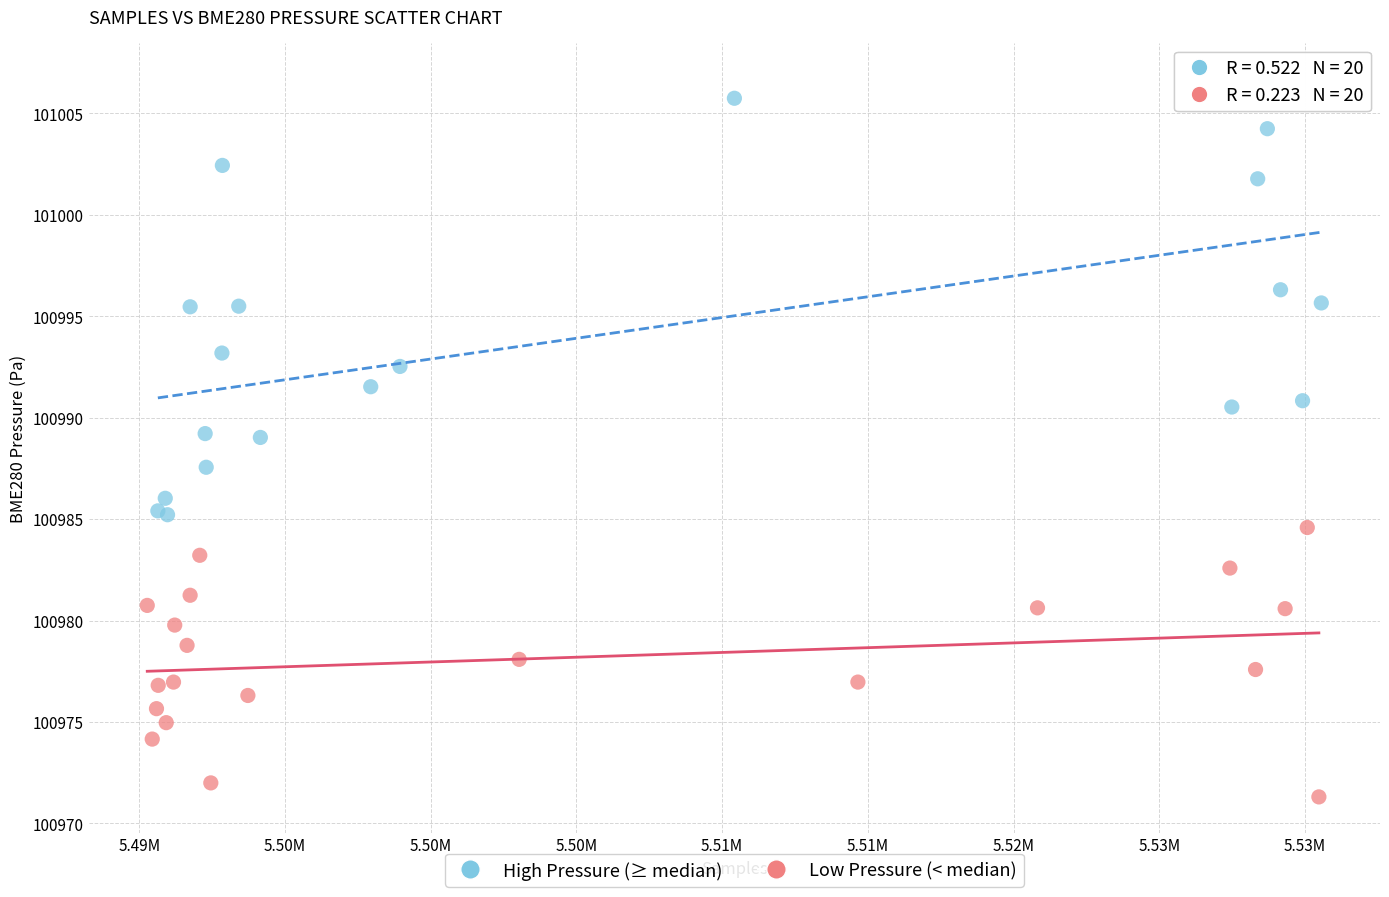

Which series contains the highest Y value?

High Pressure (≥ median)